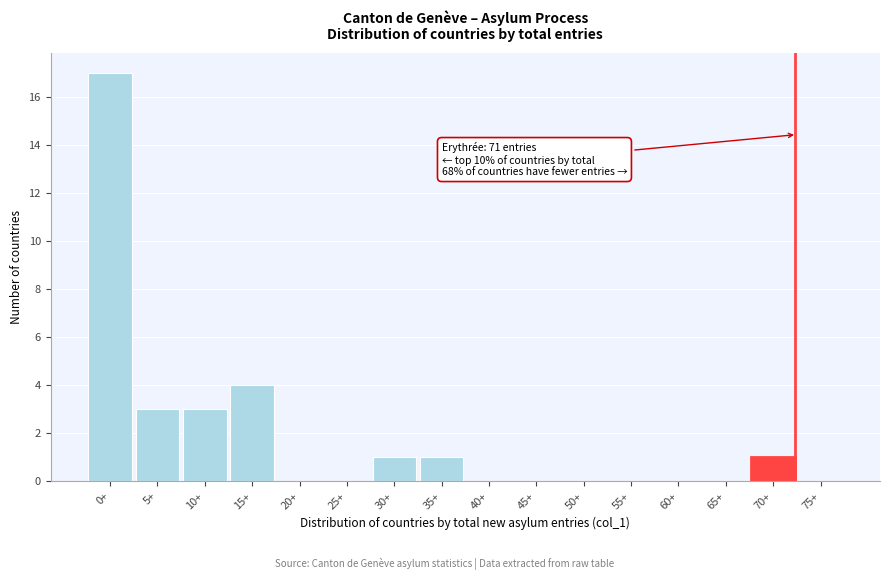

Reading right to left, list all the values displayed in this chart.

75+=0	70+=1	65+=0	60+=0	55+=0	50+=0	45+=0	40+=0	35+=1	30+=1	25+=0	20+=0	15+=4	10+=3	5+=3	0+=17